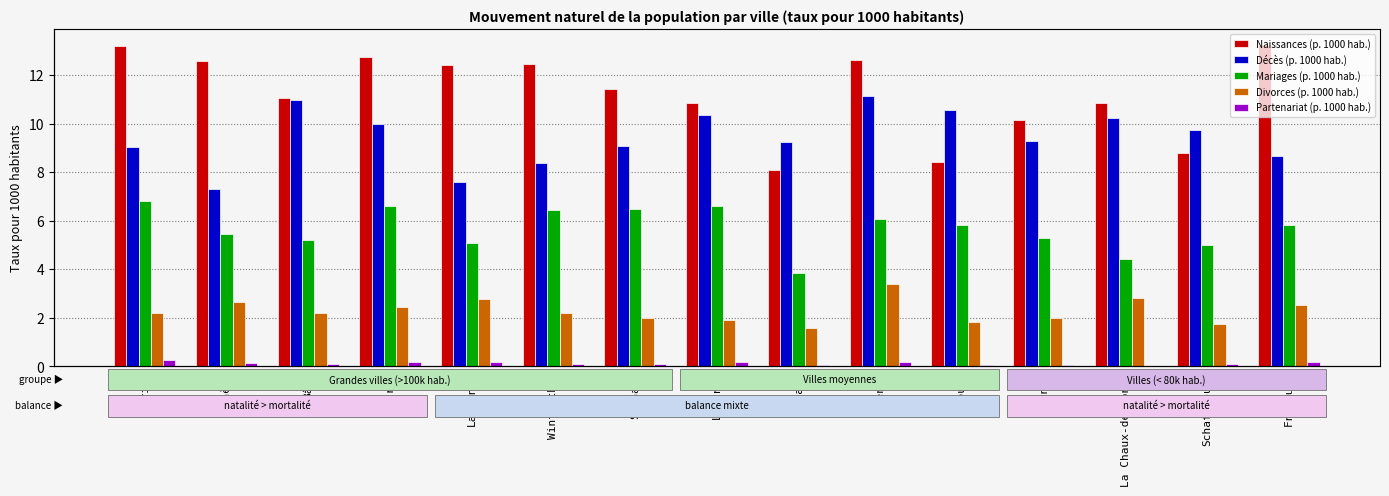

Reading right to left, list all the values displayed in this chart.

Naissances (p. 1000 hab.): Fribourg=13.2	Schaffhouse=8.8	La Chaux-de-Fonds=10.8	Köniz=10.2	Thoune=8.4	Bienne=12.6	Lugano=8.1	Lucerne=10.8	St-Gall=11.4	Winterthur=12.5	Lausanne=12.4	Berne=12.8	Bâle=11.1	Genève=12.6	Zurich=13.2
Décès (p. 1000 hab.): Fribourg=8.7	Schaffhouse=9.7	La Chaux-de-Fonds=10.2	Köniz=9.3	Thoune=10.6	Bienne=11.1	Lugano=9.2	Lucerne=10.4	St-Gall=9.1	Winterthur=8.4	Lausanne=7.6	Berne=10.0	Bâle=11.0	Genève=7.3	Zurich=9.1
Mariages (p. 1000 hab.): Fribourg=5.8	Schaffhouse=5.0	La Chaux-de-Fonds=4.4	Köniz=5.3	Thoune=5.8	Bienne=6.1	Lugano=3.8	Lucerne=6.6	St-Gall=6.5	Winterthur=6.5	Lausanne=5.1	Berne=6.6	Bâle=5.2	Genève=5.4	Zurich=6.8
Divorces (p. 1000 hab.): Fribourg=2.5	Schaffhouse=1.7	La Chaux-de-Fonds=2.8	Köniz=2.0	Thoune=1.8	Bienne=3.4	Lugano=1.6	Lucerne=1.9	St-Gall=2.0	Winterthur=2.2	Lausanne=2.8	Berne=2.4	Bâle=2.2	Genève=2.7	Zurich=2.2
Partenariat (p. 1000 hab.): Fribourg=0.2	Schaffhouse=0.1	La Chaux-de-Fonds=0.0	Köniz=0.1	Thoune=0.1	Bienne=0.2	Lugano=0.1	Lucerne=0.2	St-Gall=0.1	Winterthur=0.1	Lausanne=0.2	Berne=0.2	Bâle=0.1	Genève=0.2	Zurich=0.2